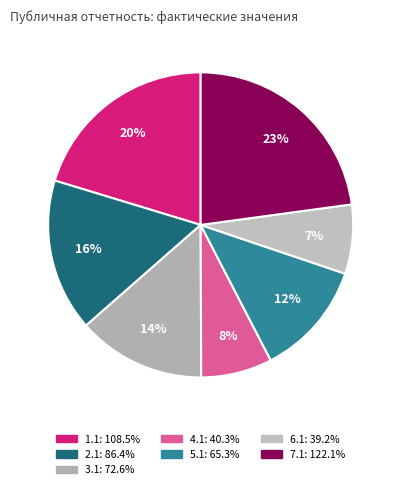

Which slice is the largest?

7.1